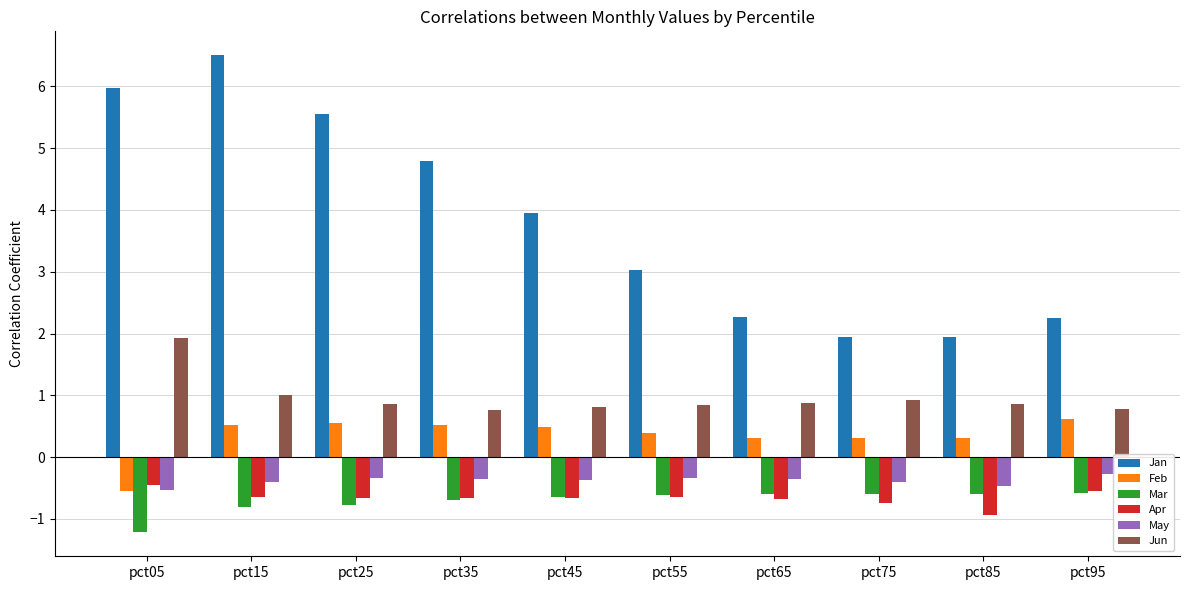

What is the difference between the maximum and second lowest values in the Mar series?

0.2